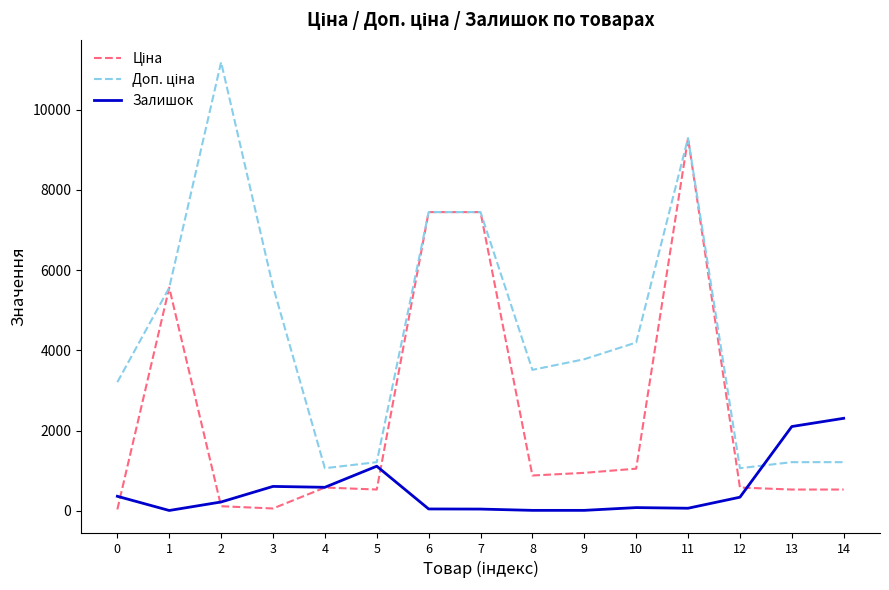

What is the maximum value for Залишок?

2304.0